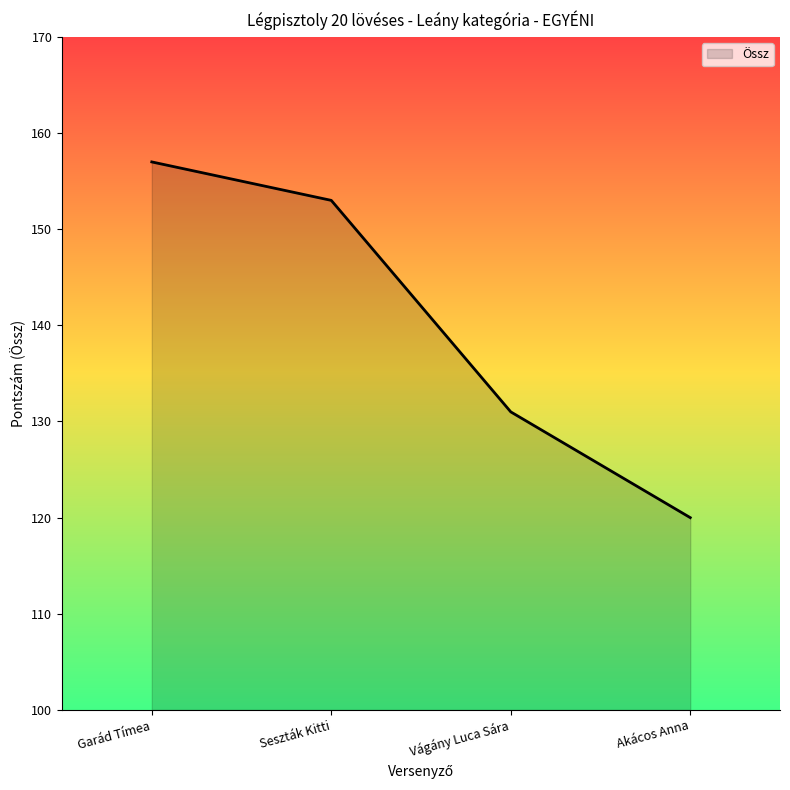

Which label corresponds to the largest value in the chart?

Garád Tímea